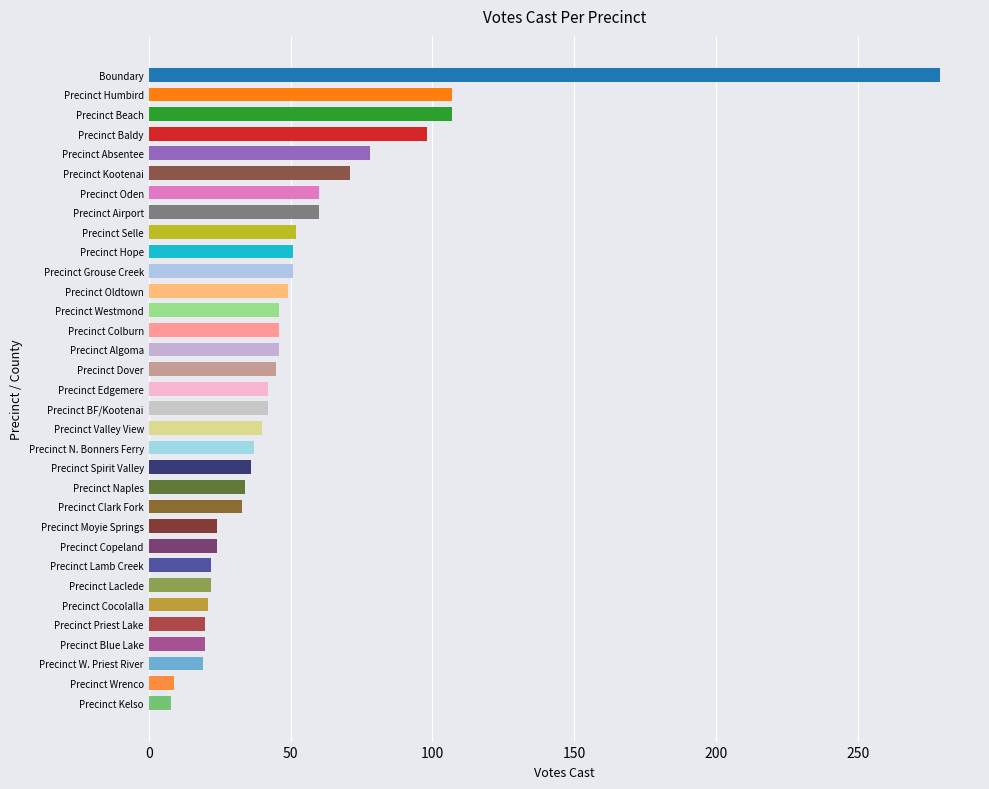

What is the average value?

51